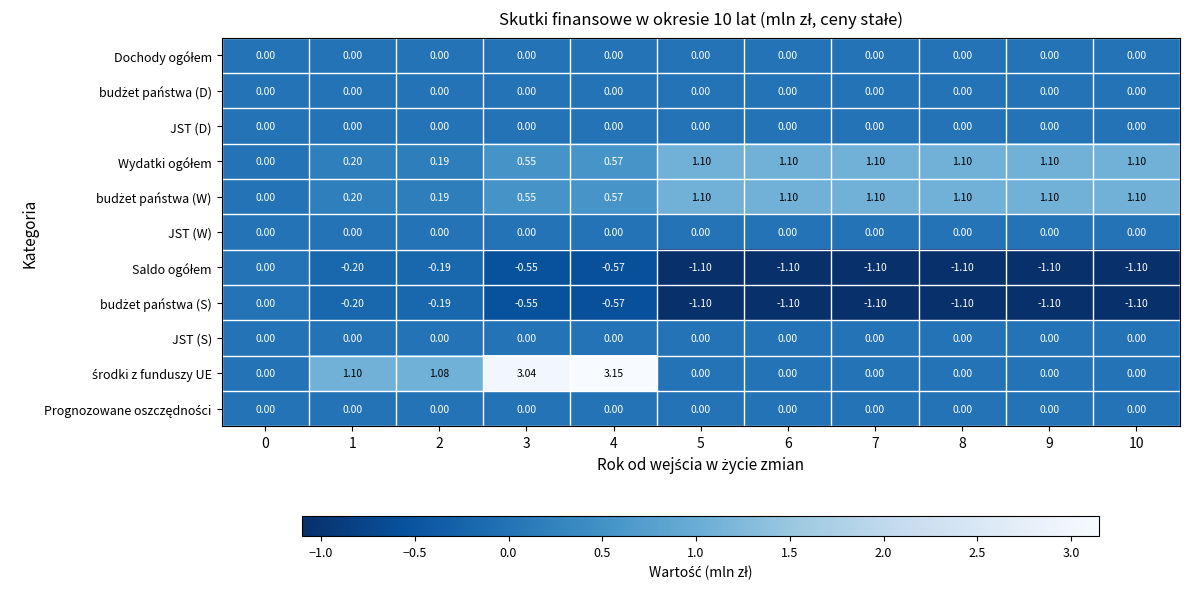

Between 5 and 9, which is larger?

5